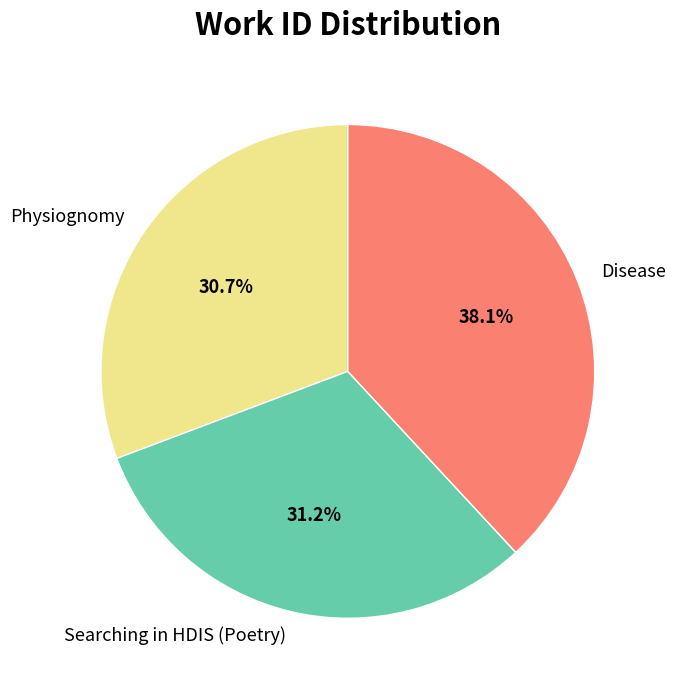

To the nearest percent, what is the difference between the largest and smallest slice percentages?

7%